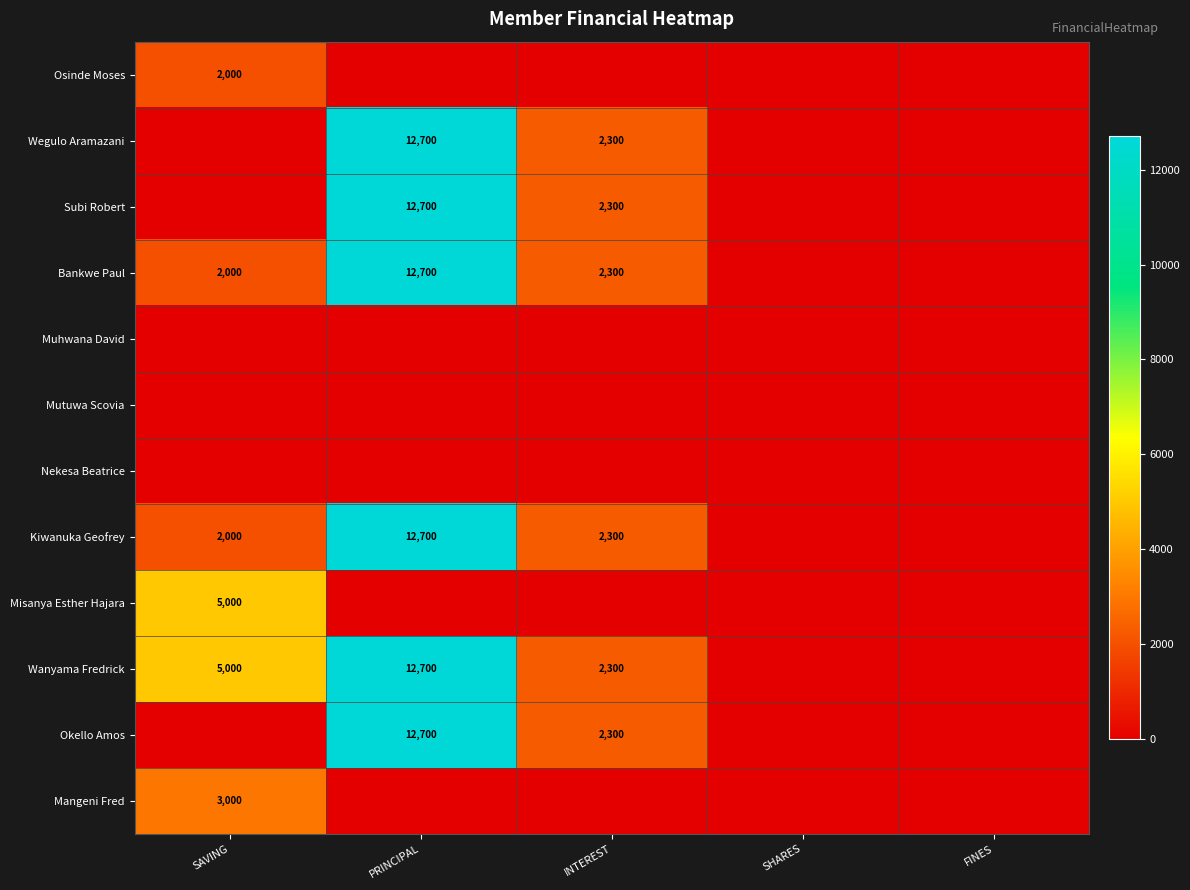

The value of Bankwe Paul at INTEREST is 1385. True or false?

False